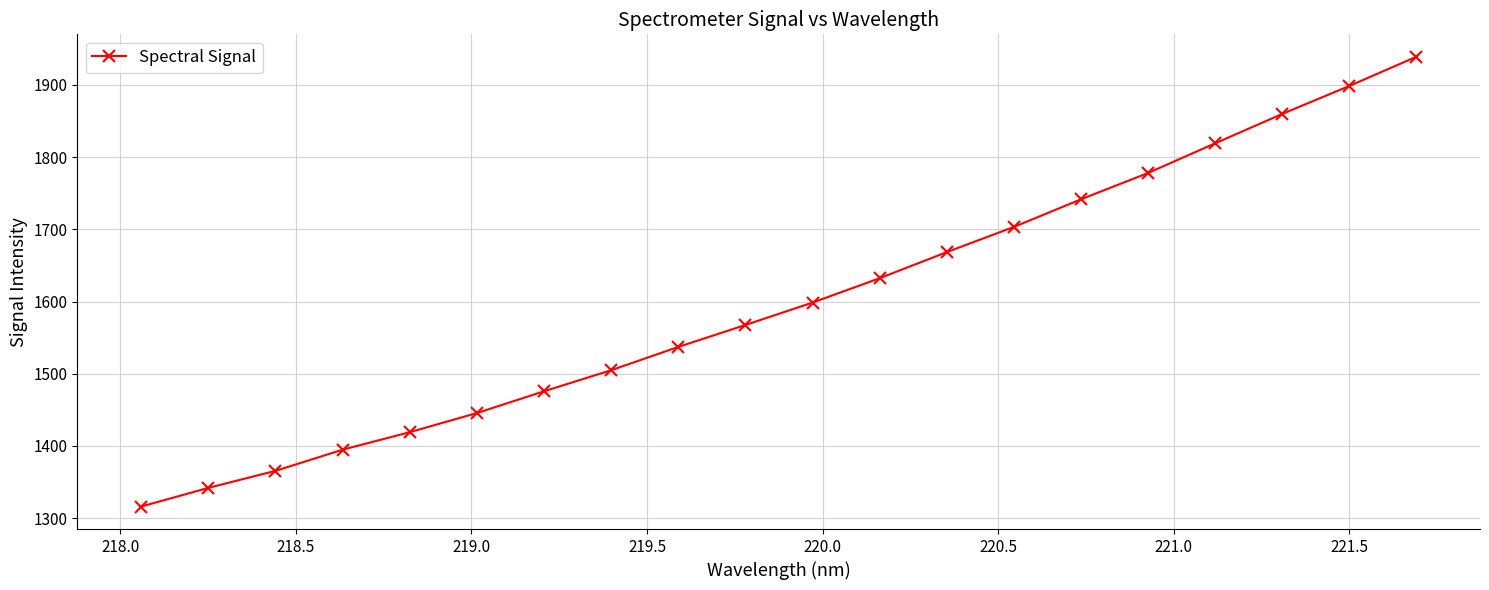

True or false: the data has more than 0 interior local peaks.

False